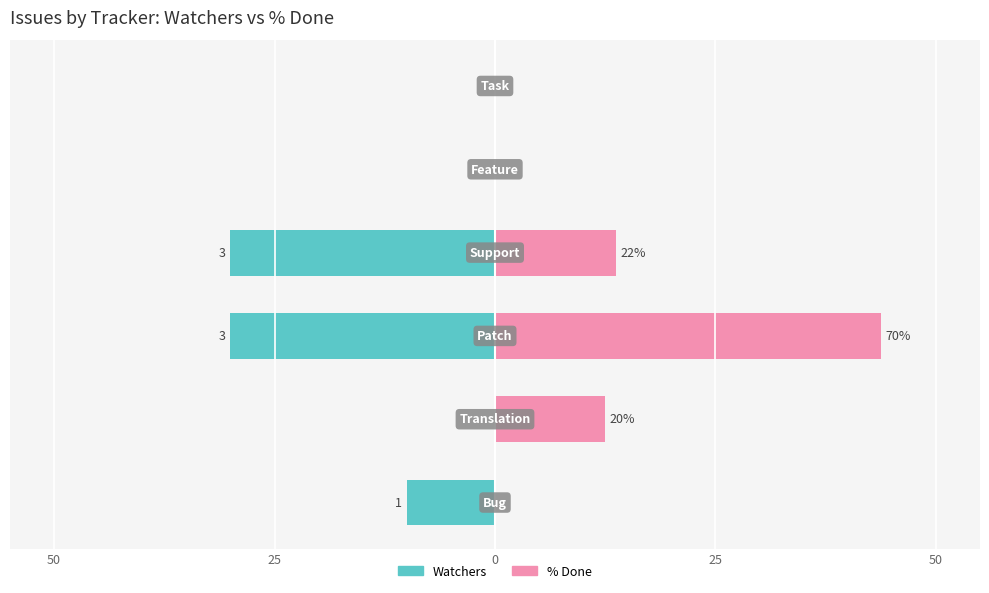

Rank the series at 50 from highest to lowest value.

% Done, Watchers